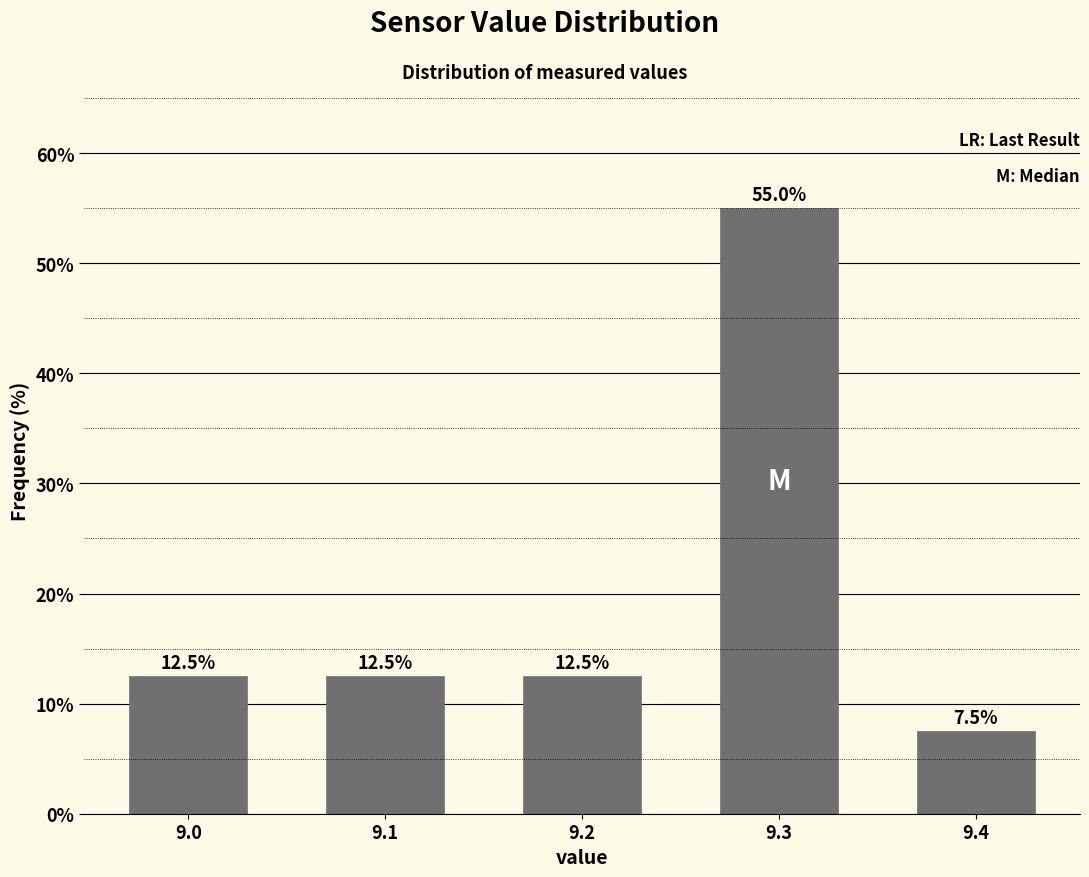

Reading left to right, list all the values displayed in this chart.

12.5	12.5	12.5	55.0	7.5